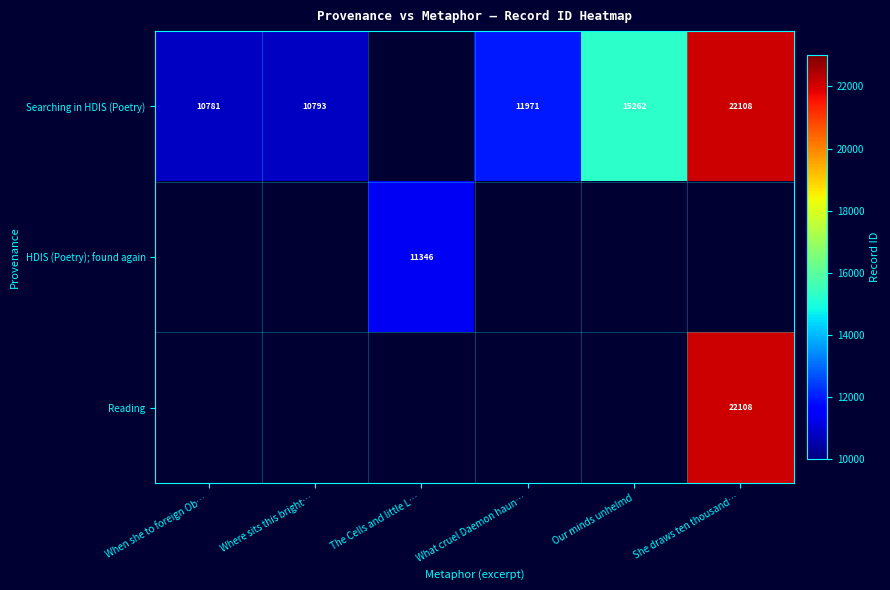

What is the sum of the Searching in HDIS (Poetry) values at When she to foreign Ob… and Our minds unhelmd?

26043